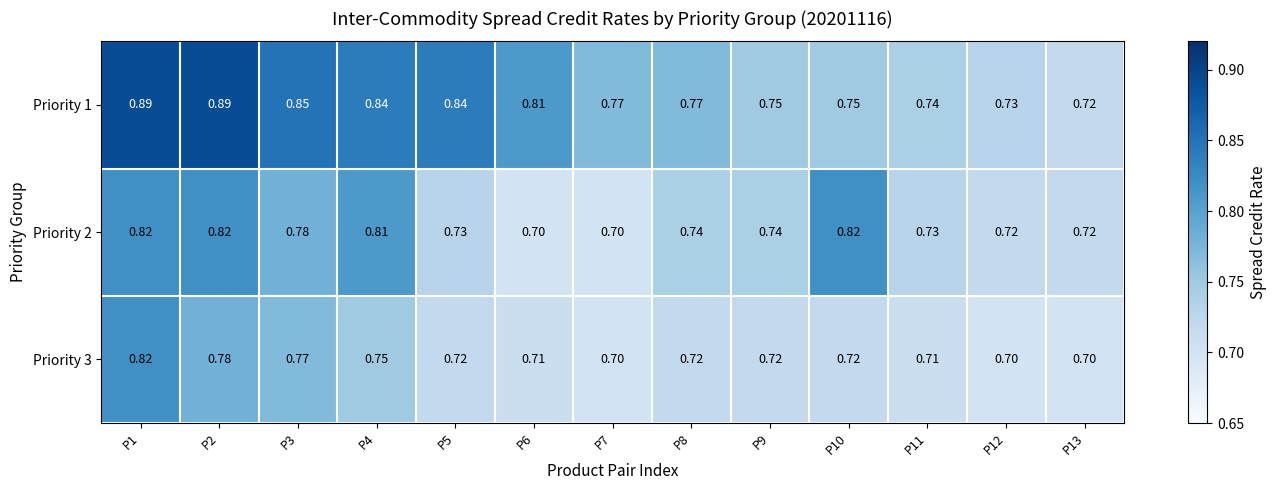

Which series changed the most between P3 and P4?

Priority 2